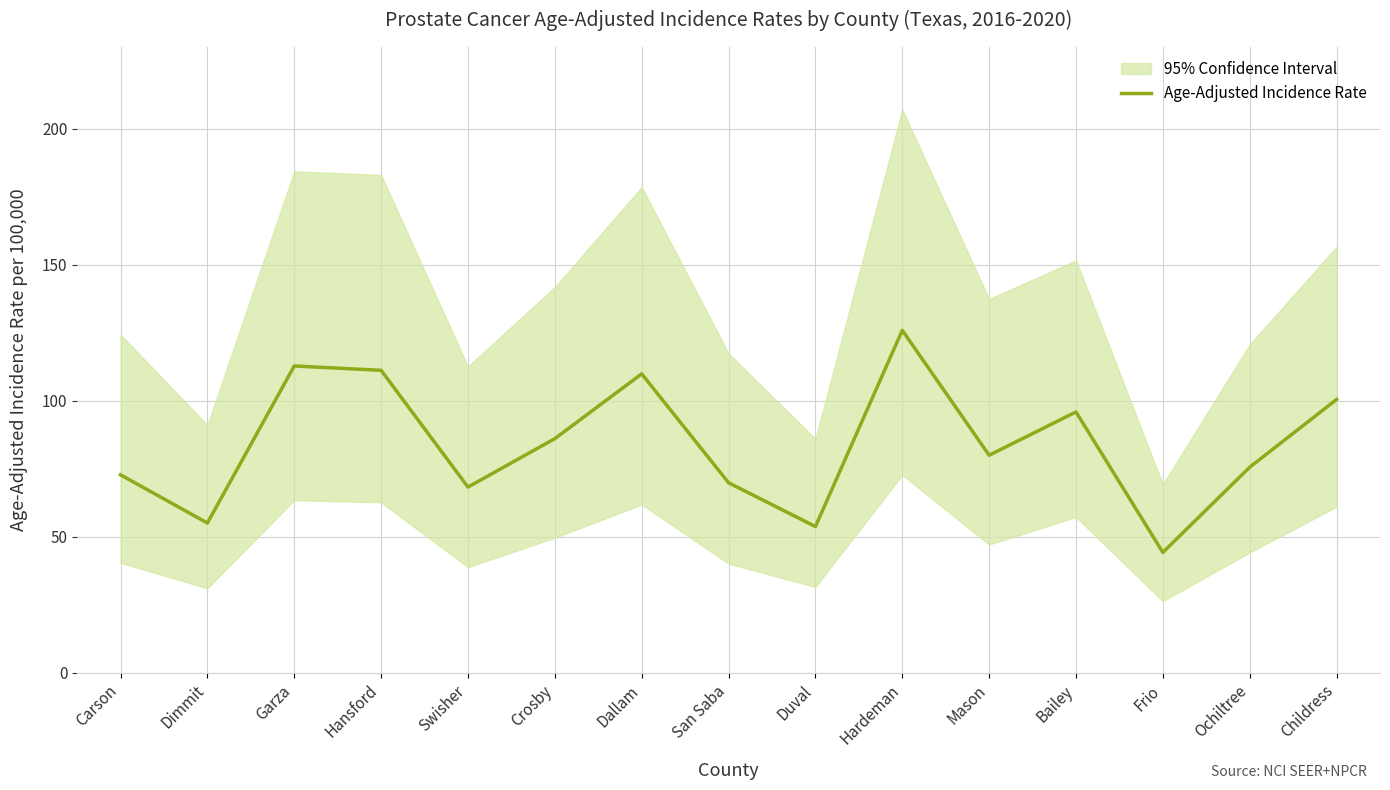

True or false: the data has more than 1 interior local peaks.

True